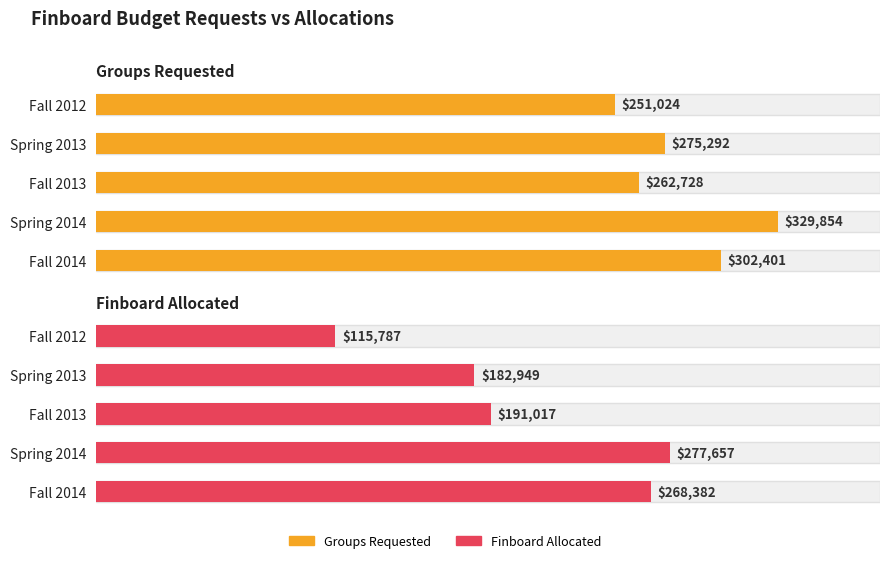

What is the total value across all series at Spring 2013?

458241.7